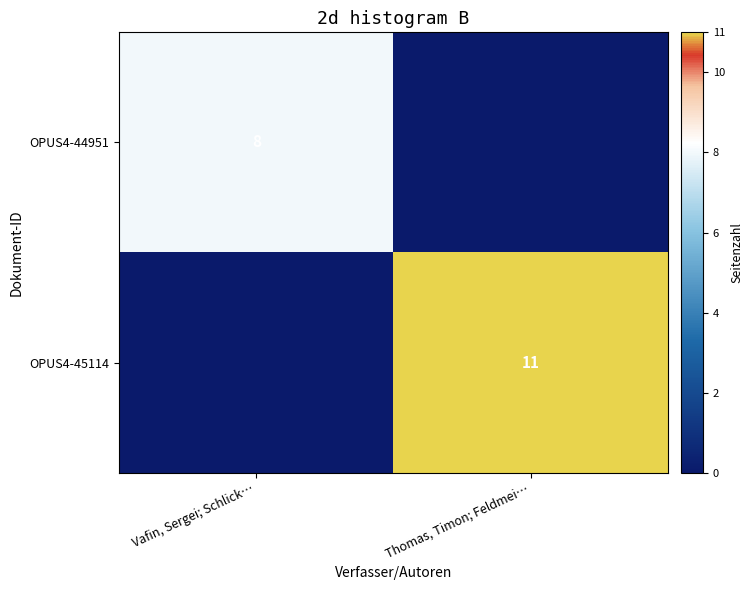

True or false: OPUS4-44951 has a value of 8 at Vafin, Sergei; Schlick….

True